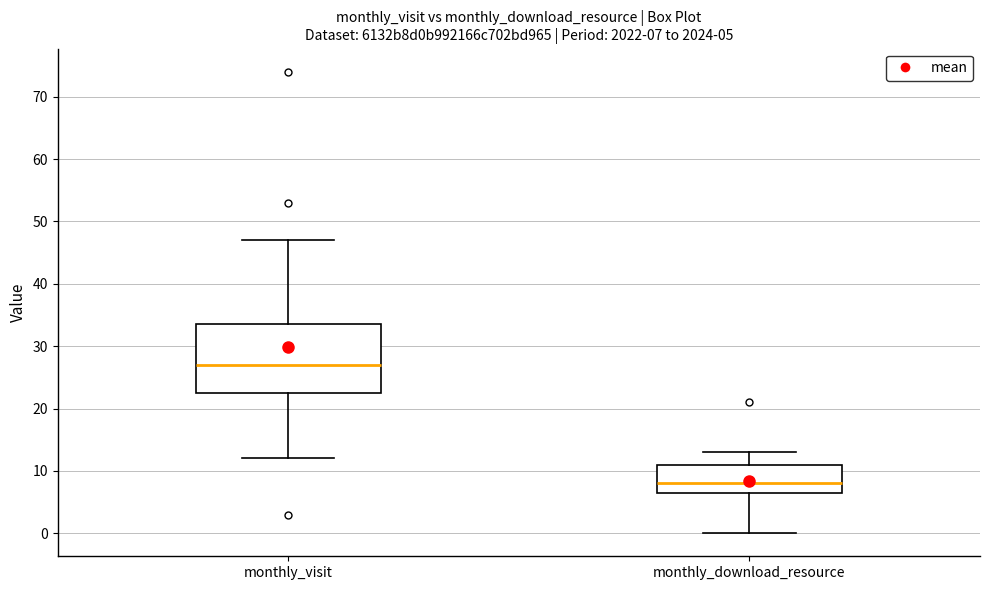

Which box is the tallest, from its lower edge to its upper edge?

monthly_visit